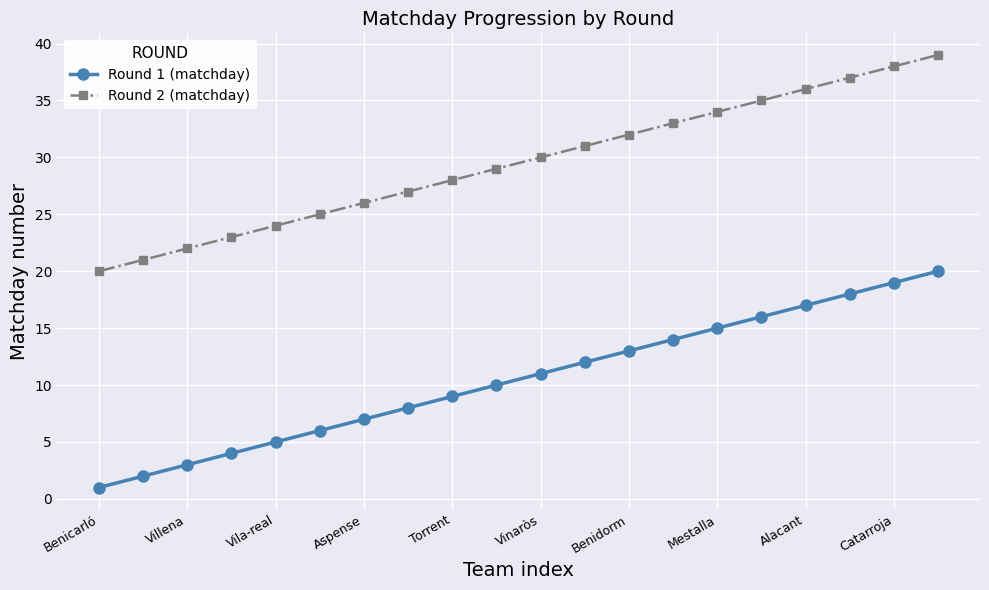

How many lines are shown in the chart?

2